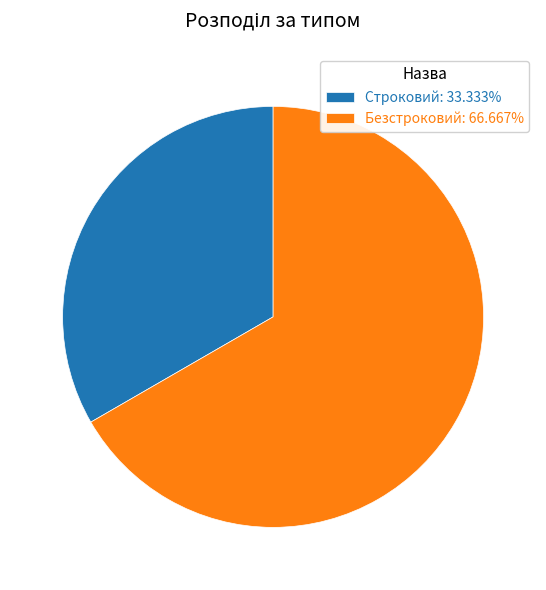

Is there any slice that represents more than half of the pie?

Yes